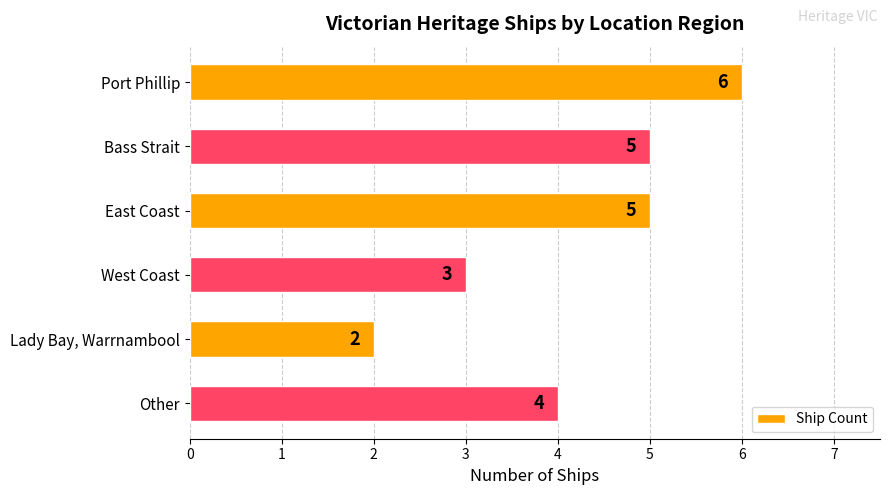

The chart shows a value of 4 at Other. True or false?

True